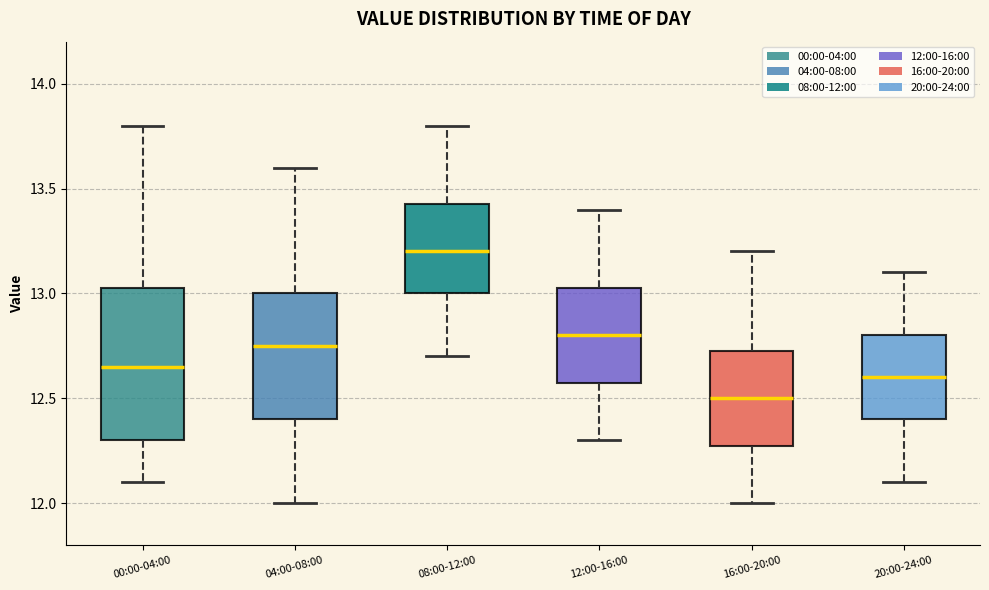

Where does the median line of the box for 00:00-04:00 sit on the y-axis? The values are not printed on the chart, so give them approximately, as read against the axis.

12.65